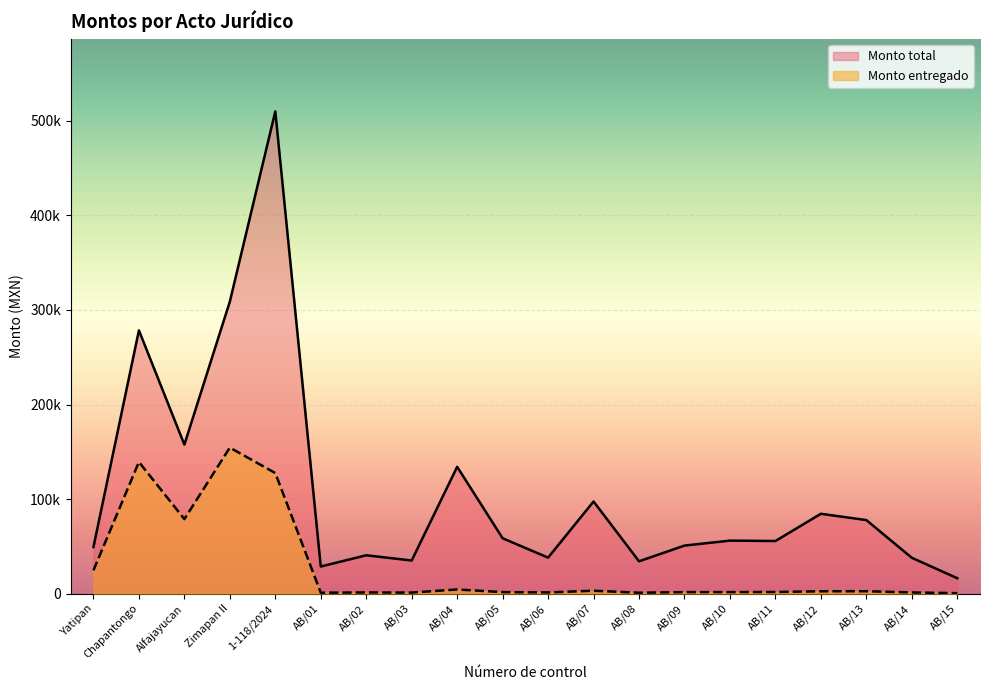

What is the difference between the maximum and minimum values in the Monto entregado series?

153956.2